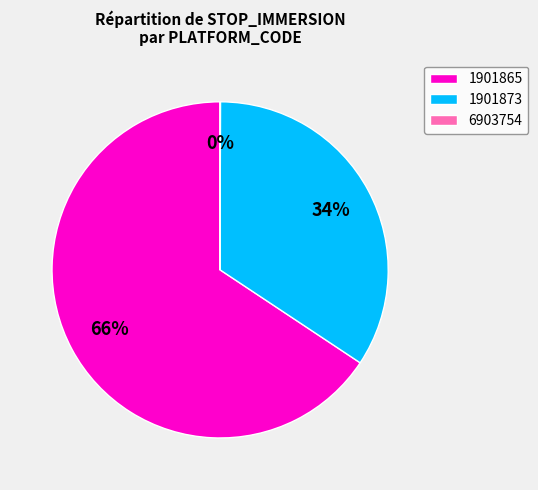

Which category has the biggest portion of the pie?

1901865